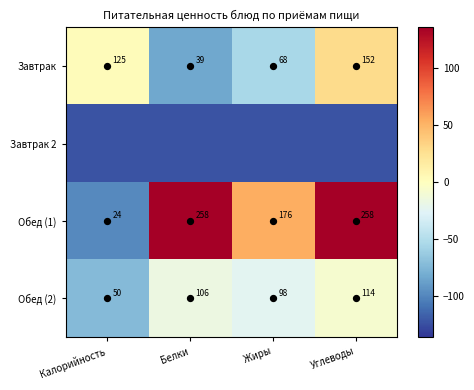

What is the difference between the second highest and minimum values in the Завтрак series?

86.0